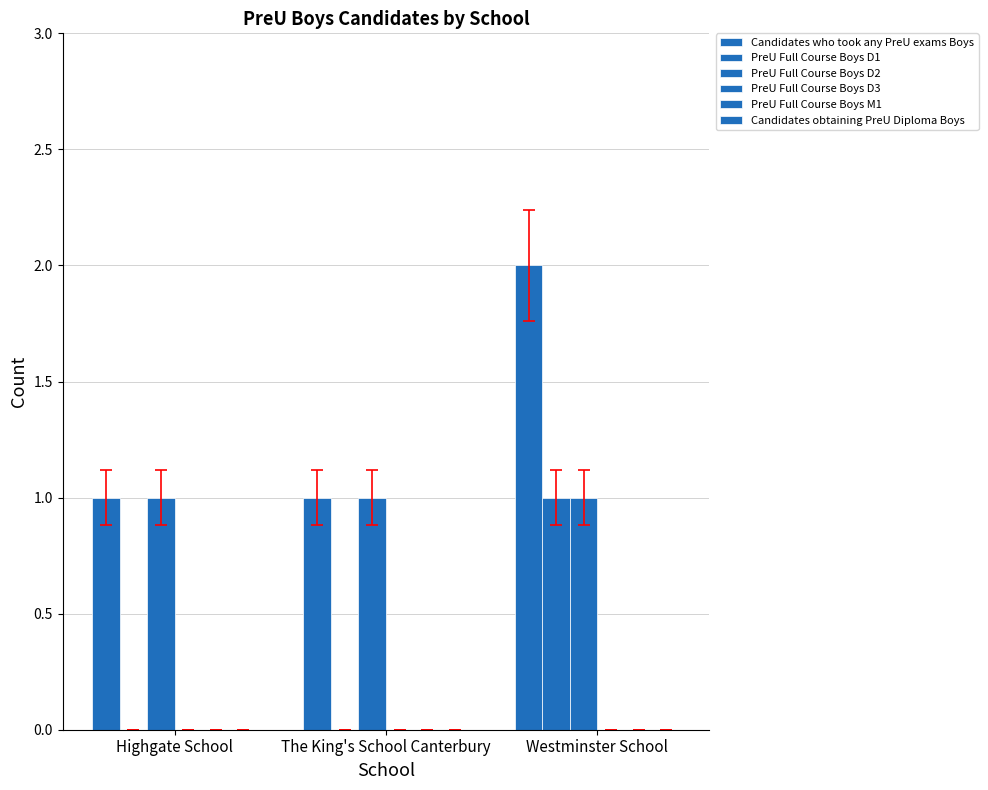

Are the bars grouped side by side (vs. stacked)?

Yes